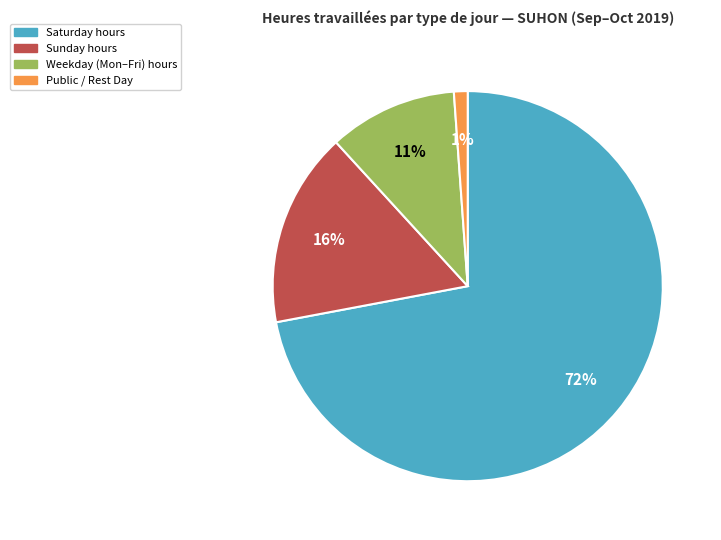

To the nearest percent, what is the difference between the largest and smallest slice percentages?

71%